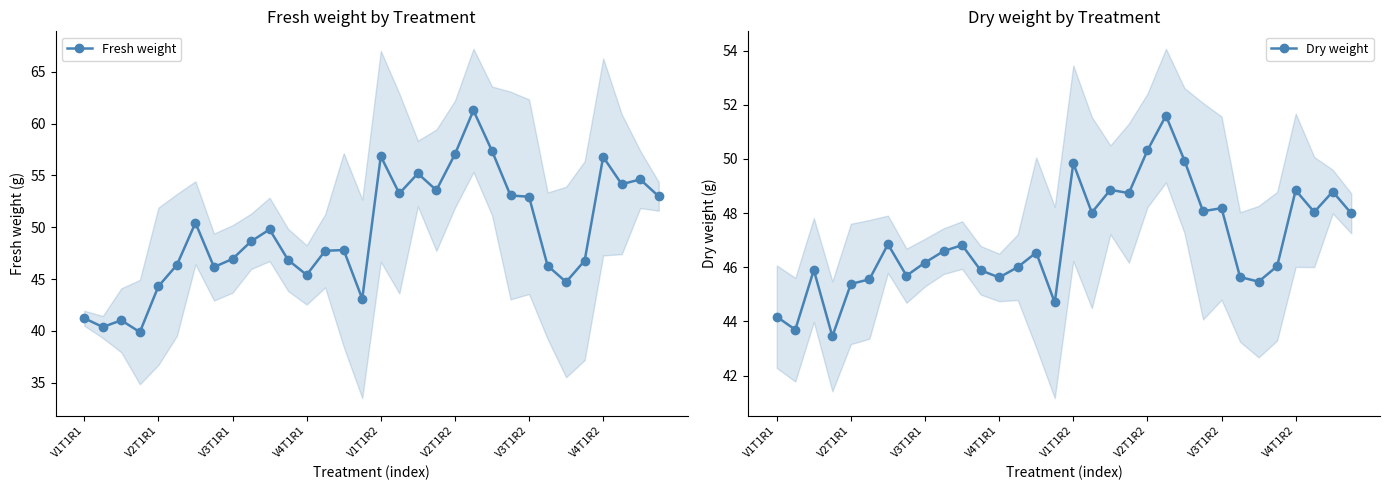

True or false: Fresh weight has a value of 57.4 at 22.

True